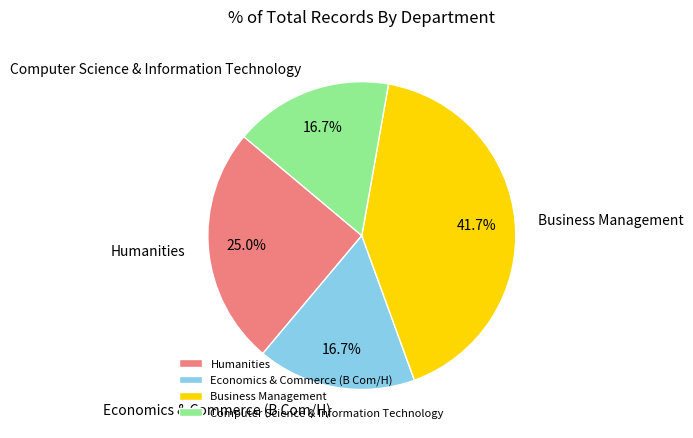

Is the sum of Economics & Commerce (B Com/H) and Humanities greater than half?

No